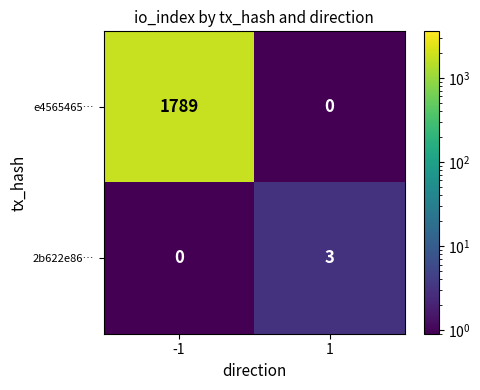

Rank the series by their average value, from highest to lowest.

e4565465…, 2b622e86…